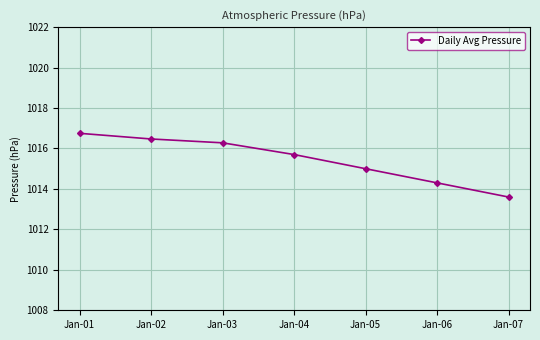

Rank the categories by value from lowest to highest.

Jan-07, Jan-06, Jan-05, Jan-04, Jan-03, Jan-02, Jan-01